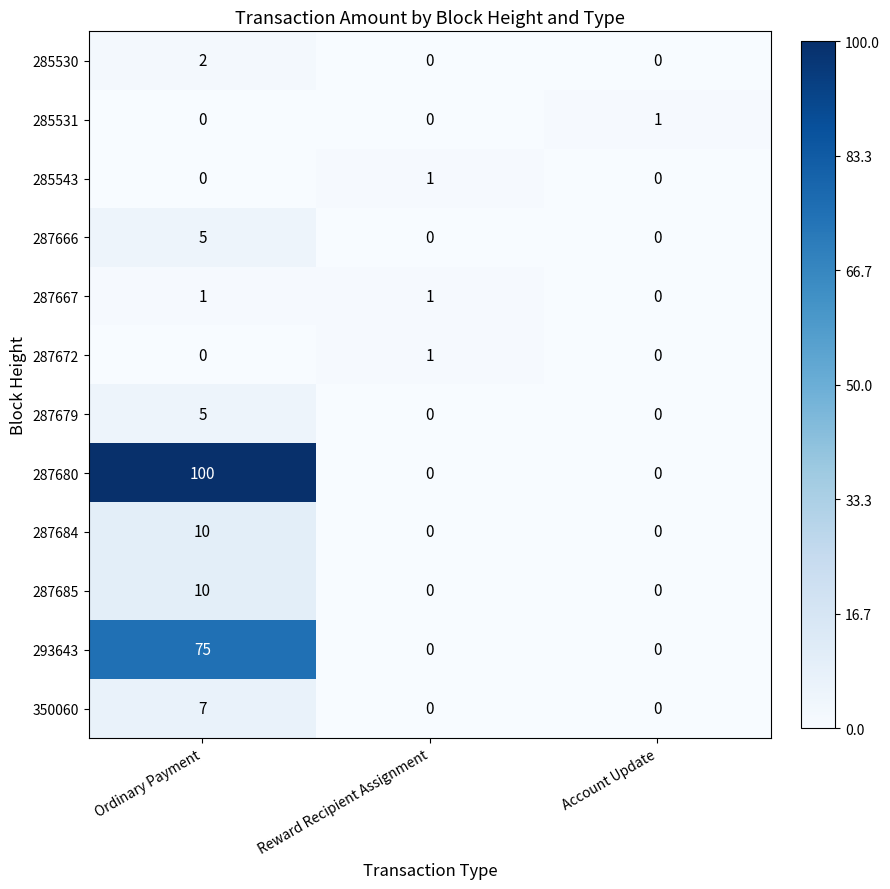

True or false: 350060 has a value of 7 at Ordinary Payment.

True